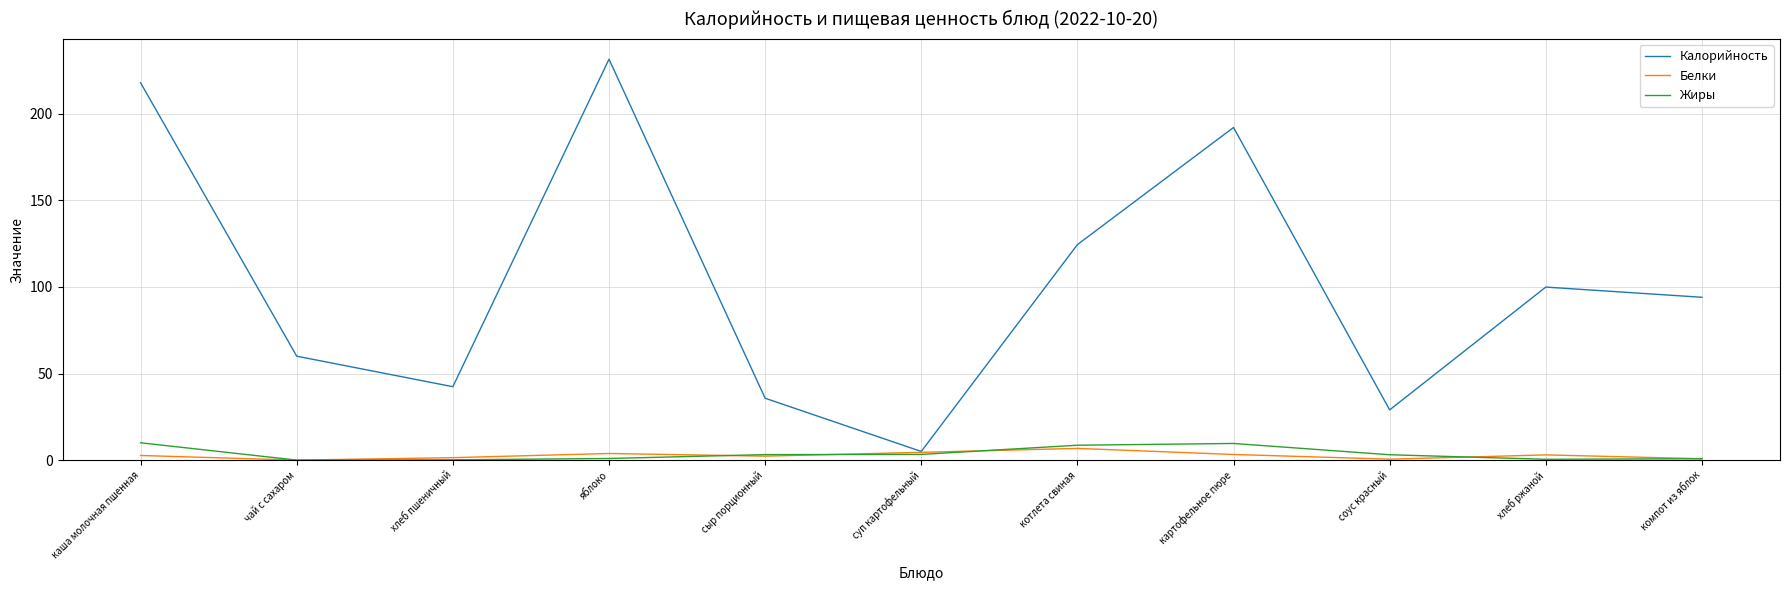

Rank the series at хлеб ржаной from lowest to highest value.

Жиры, Белки, Калорийность